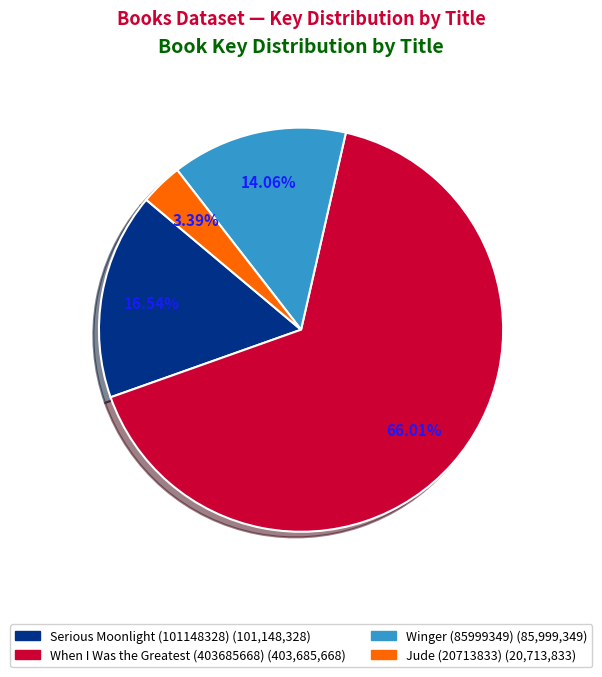

Rank the categories by value from lowest to highest.

Jude (20713833), Winger (85999349), Serious Moonlight (101148328), When I Was the Greatest (403685668)